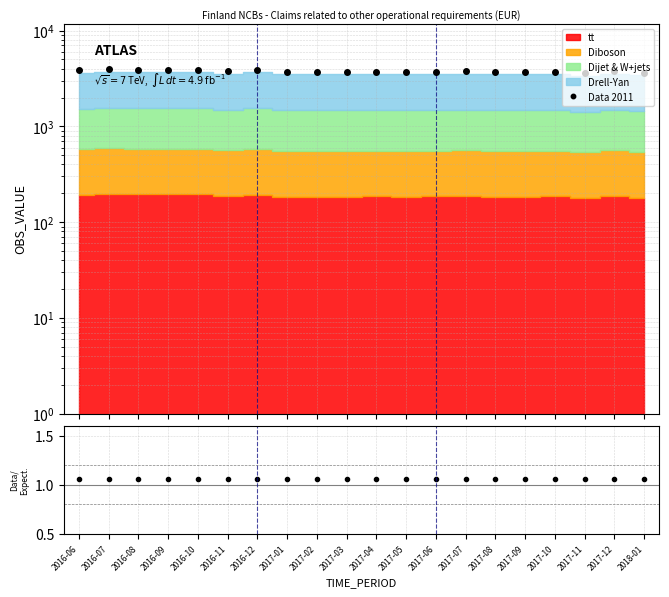

Reading left to right, transcribe all the data shown in this chart.

Data 2011: 3837.9	3935.8	3908.5	3898.8	3915.4	3750.1	3878.6	3694.7	3694.1	3675.6	3716.5	3690.0	3733.3	3746.2	3698.9	3701.0	3724.9	3567.3	3750.9	3579.7
OBS_VALUE / stack: 1.1	1.1	1.1	1.1	1.1	1.1	1.1	1.1	1.1	1.1	1.1	1.1	1.1	1.1	1.1	1.1	1.1	1.1	1.1	1.1